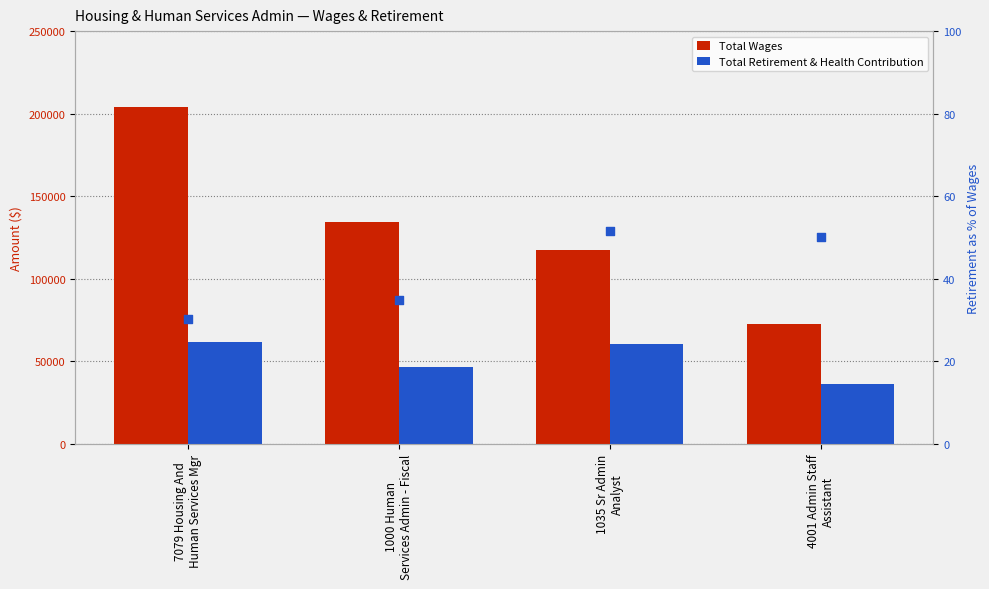

What is the total value across all series at 1000 Human
Services Admin - Fiscal?

181301.9